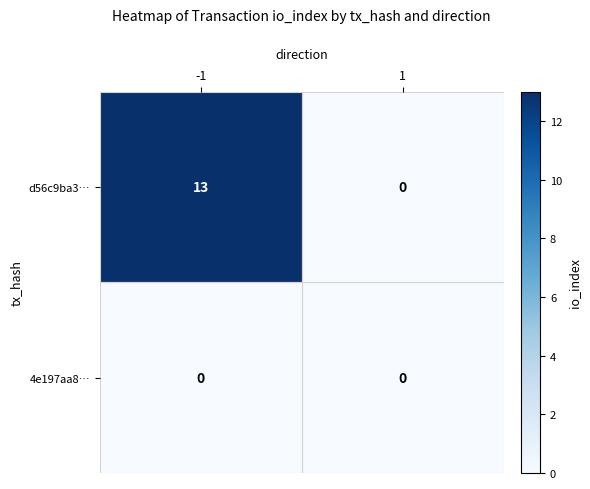

What is the sum of the d56c9ba3… values at -1 and 1?

13